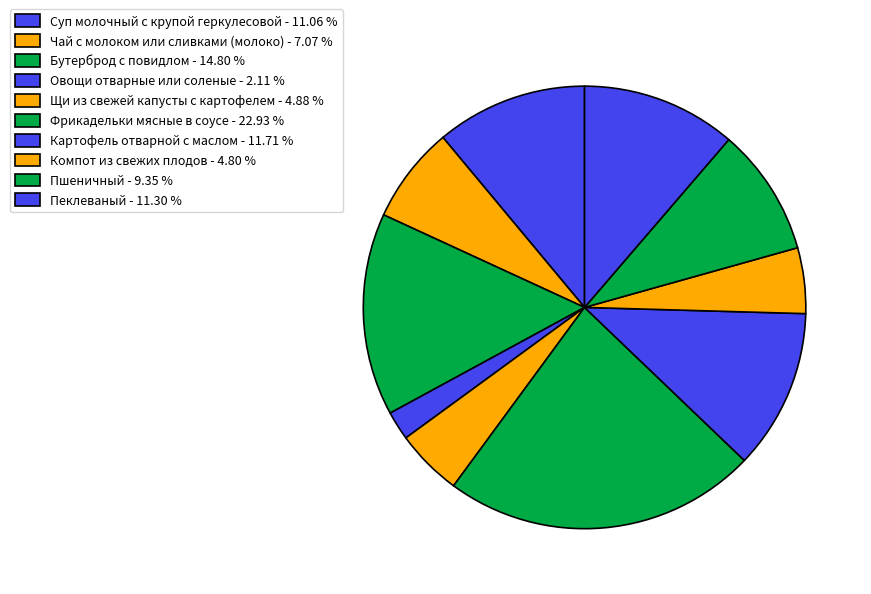

Rank the categories by value from lowest to highest.

Овощи отварные или соленые, Компот из свежих плодов, Щи из свежей капусты с картофелем, Чай с молоком или сливками (молоко), Пшеничный, Суп молочный с крупой геркулесовой, Пеклеваный, Картофель отварной с маслом, Бутерброд с повидлом, Фрикадельки мясные в соусе